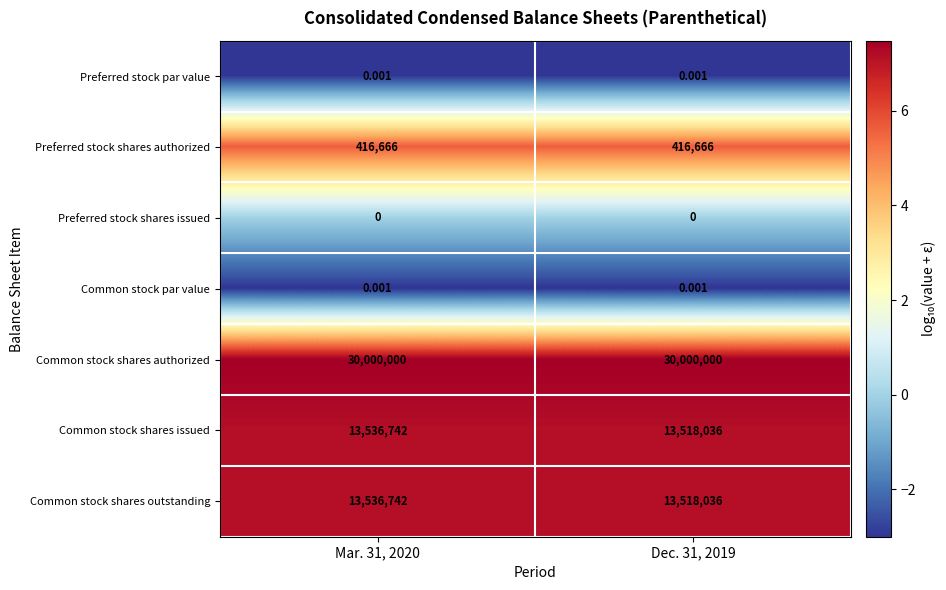

Which series has the largest total across all categories?

Common stock shares authorized